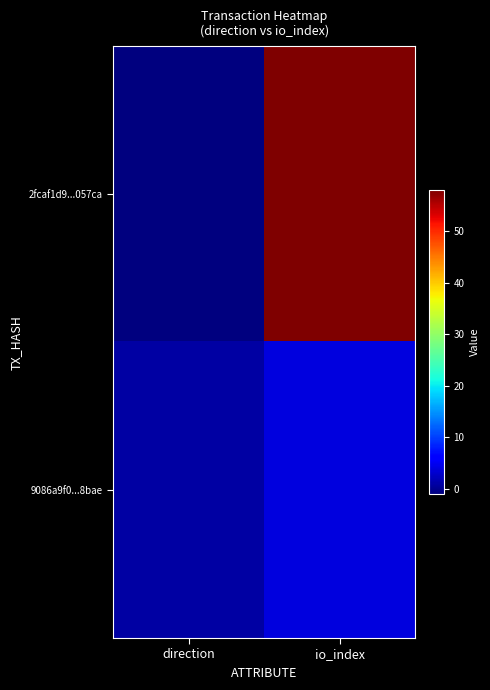

What is the greatest value displayed?

58